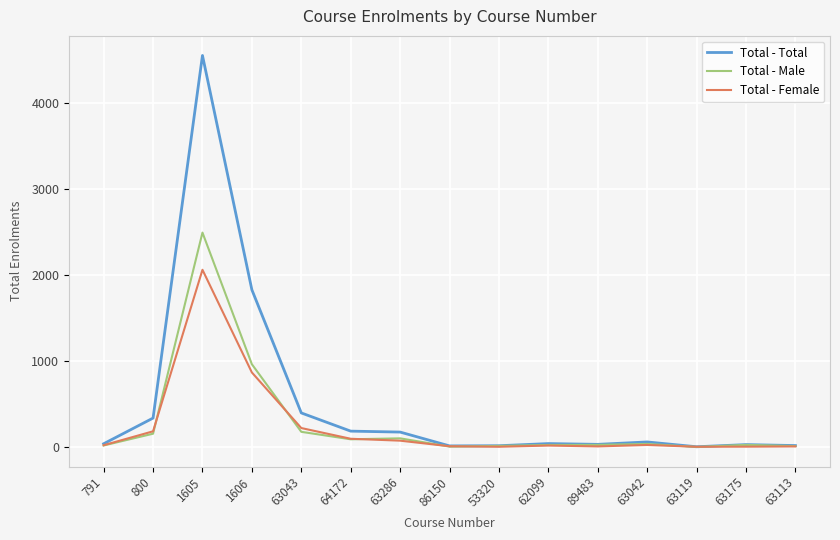

At which category is the sum across all series the highest?

1605